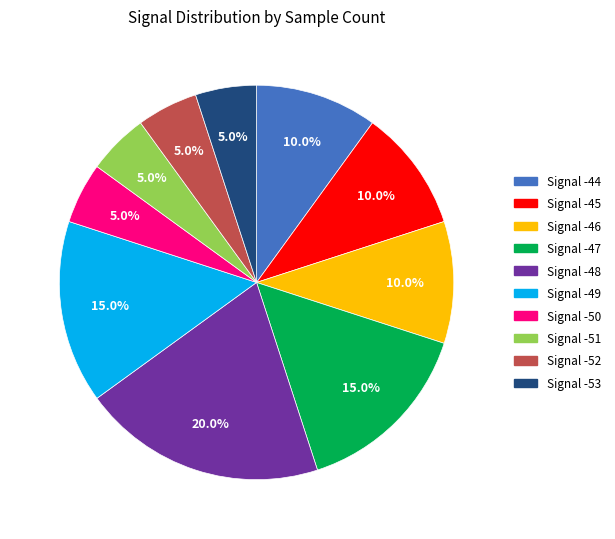

Is there a majority slice in this chart?

No